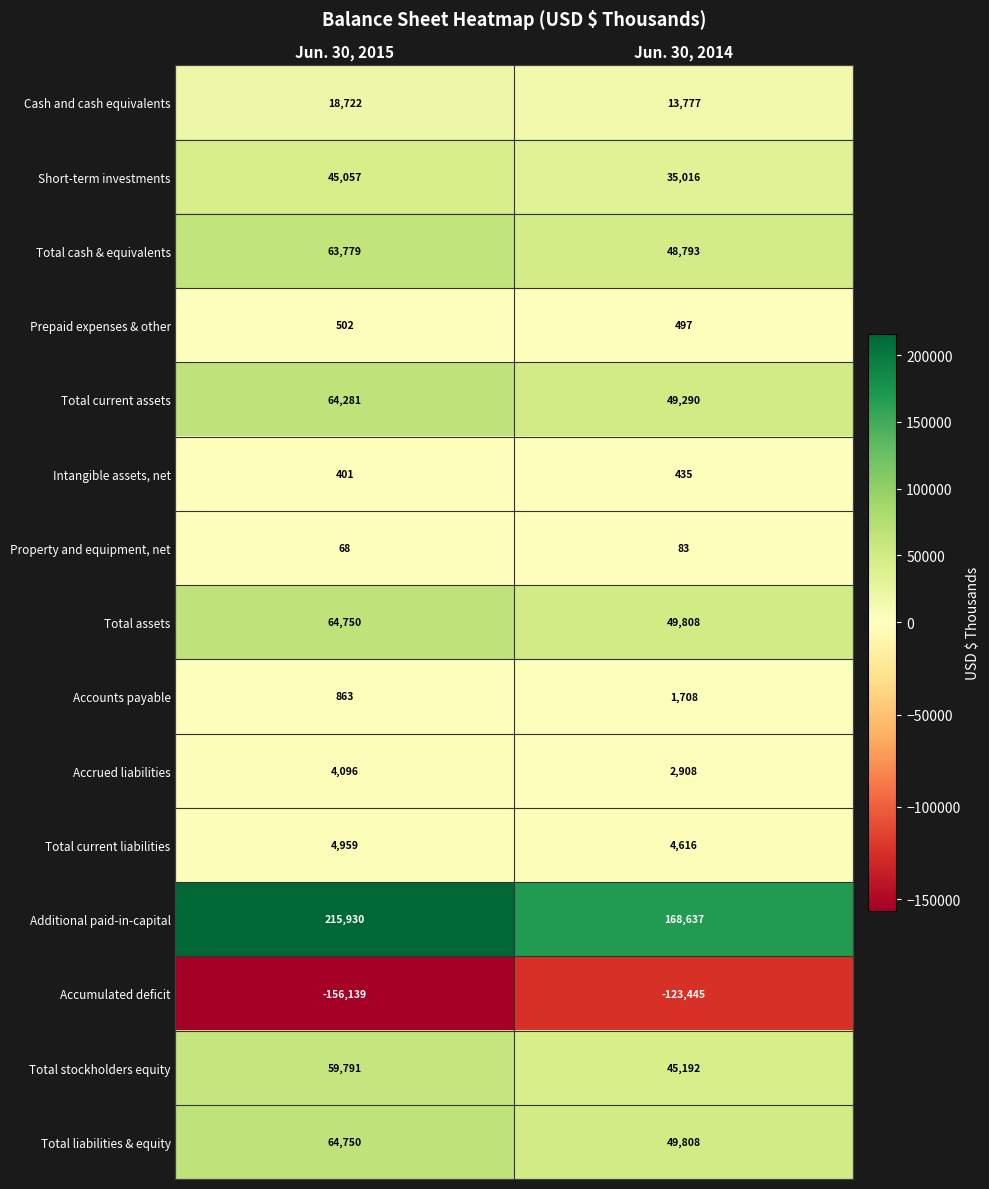

What is the spread (max minus min) of values at Jun. 30, 2014?

292082